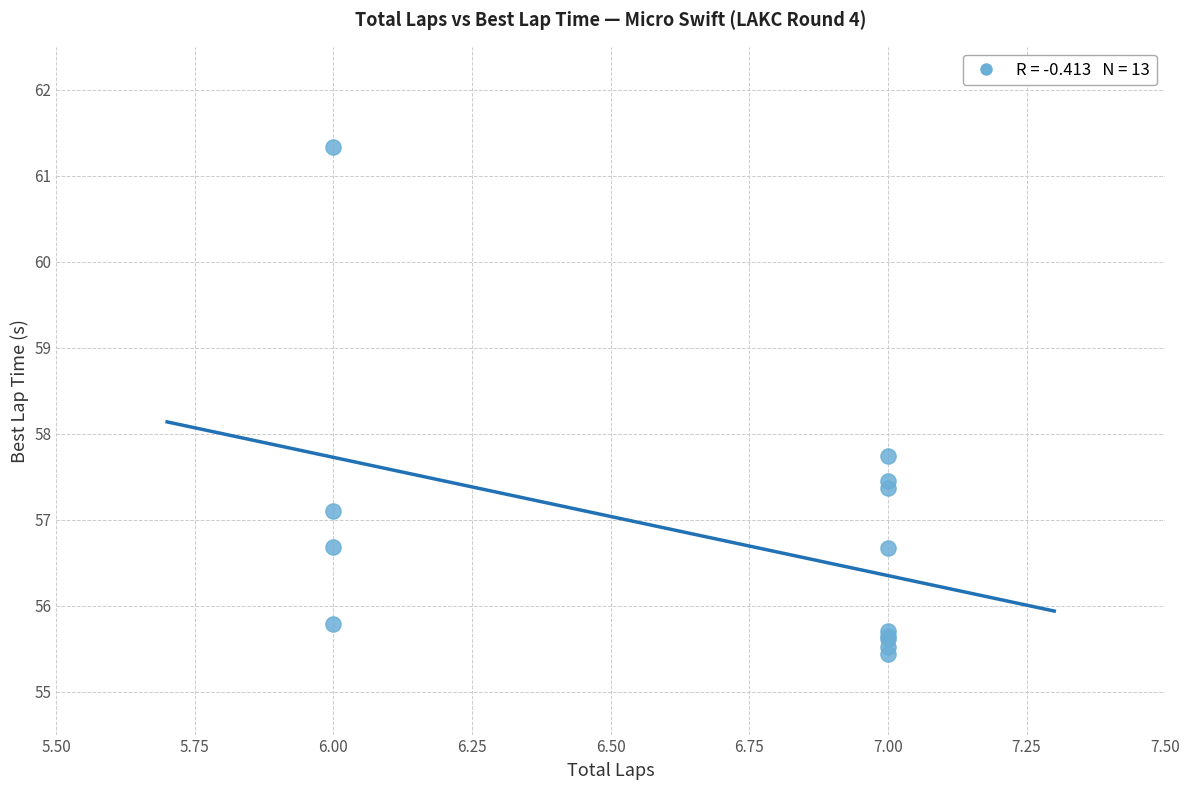

What Y value in the scatter plot is closest to 58?

57.7